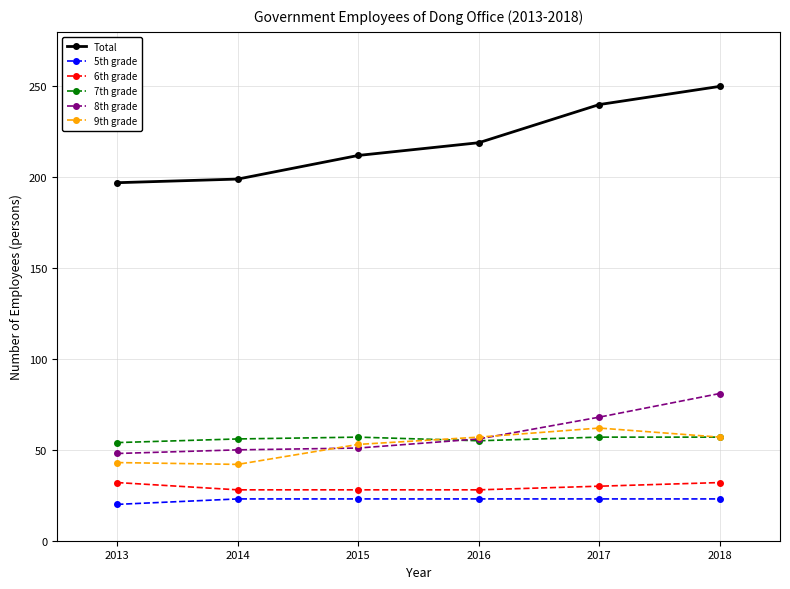

What is the sum of the 9th grade values at 2016 and 2018?

114